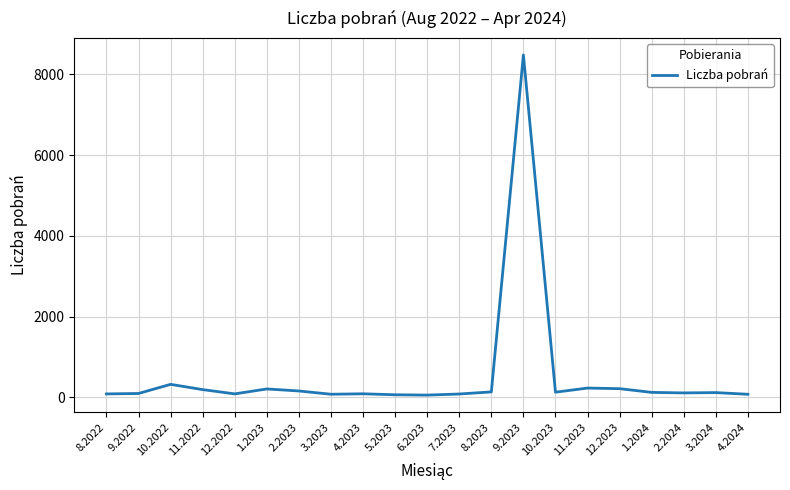

Is it true that the value at 9.2023 is 8476?

True